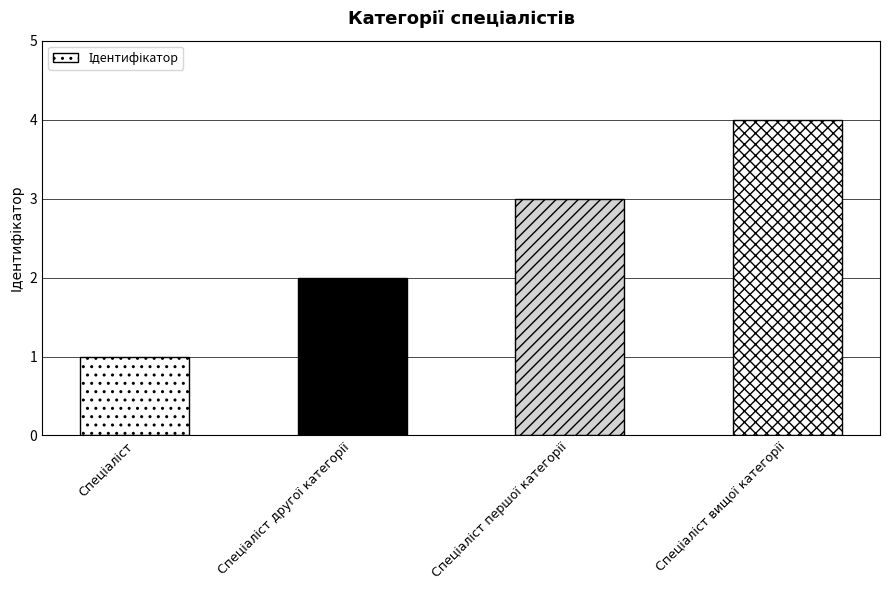

What is the greatest value displayed?

4